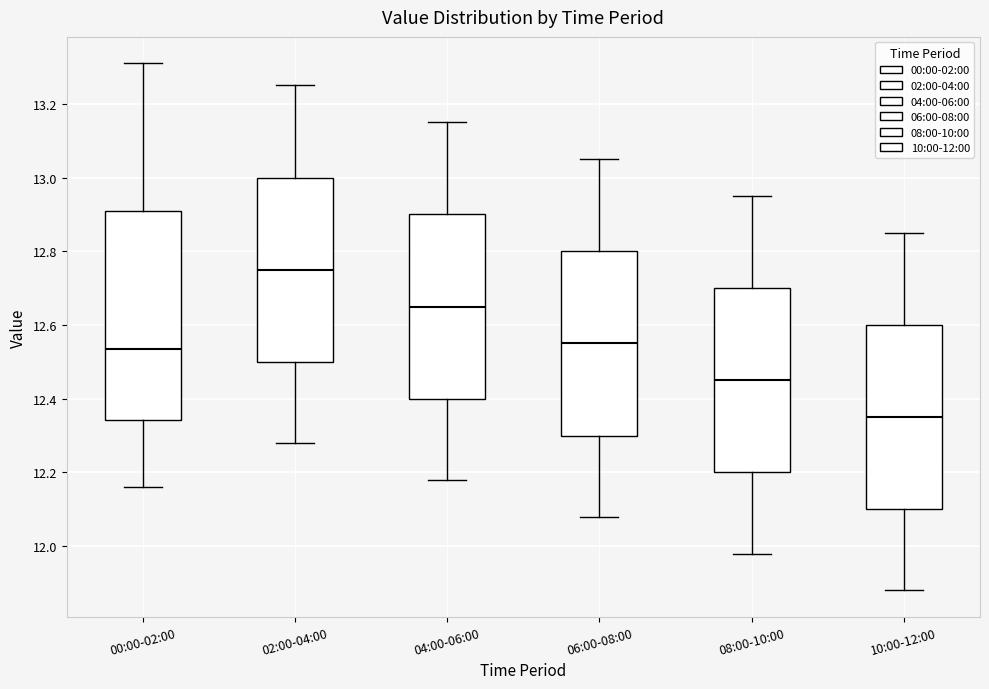

Reading left to right, read every box against the y-axis: the position of its median line, the range the box covers, and the ends of its whiskers. The values are not printed on the chart, so give them approximately, as read against the axis.

00:00-02:00: median 12.54, box 12.34 to 12.92, whiskers 12.16 to 13.32
02:00-04:00: median 12.76, box 12.50 to 13.00, whiskers 12.28 to 13.26
04:00-06:00: median 12.66, box 12.40 to 12.90, whiskers 12.18 to 13.16
06:00-08:00: median 12.56, box 12.30 to 12.80, whiskers 12.08 to 13.06
08:00-10:00: median 12.46, box 12.20 to 12.70, whiskers 11.98 to 12.96
10:00-12:00: median 12.36, box 12.10 to 12.60, whiskers 11.88 to 12.86